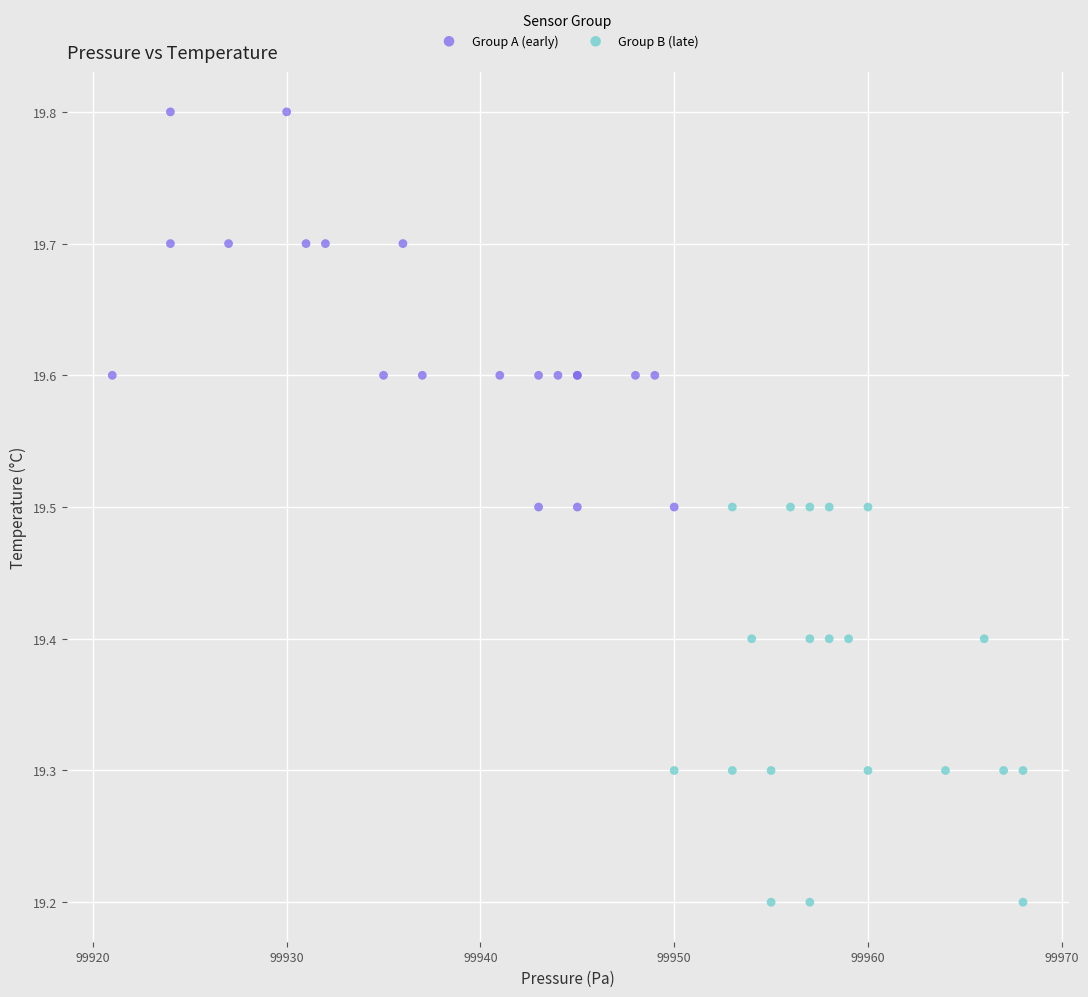

Which series contains the highest Y value?

Group A (early)